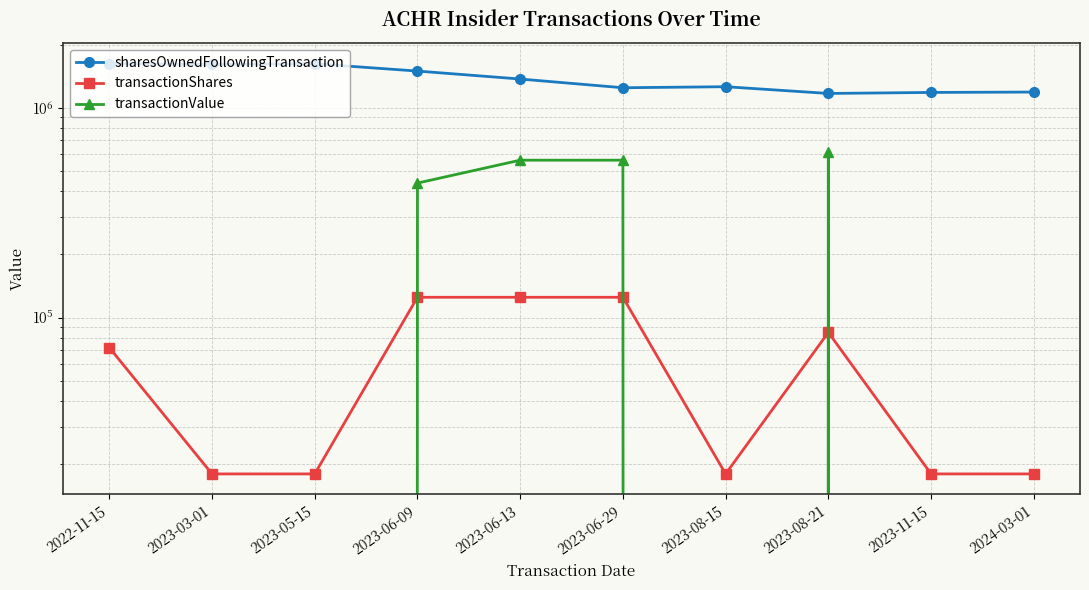

Reading right to left, extract all data points from this chart.

sharesOwnedFollowingTransaction: 1187830	1182833	1169814	1259519	1245333	1370333	1495333	1620333	1608562	1623788
transactionShares: 17993	17994	85000	17993	125000	125000	125000	17994	17993	71972
transactionValue: 0	0	612000	0	562500	562500	437500	0	0	0